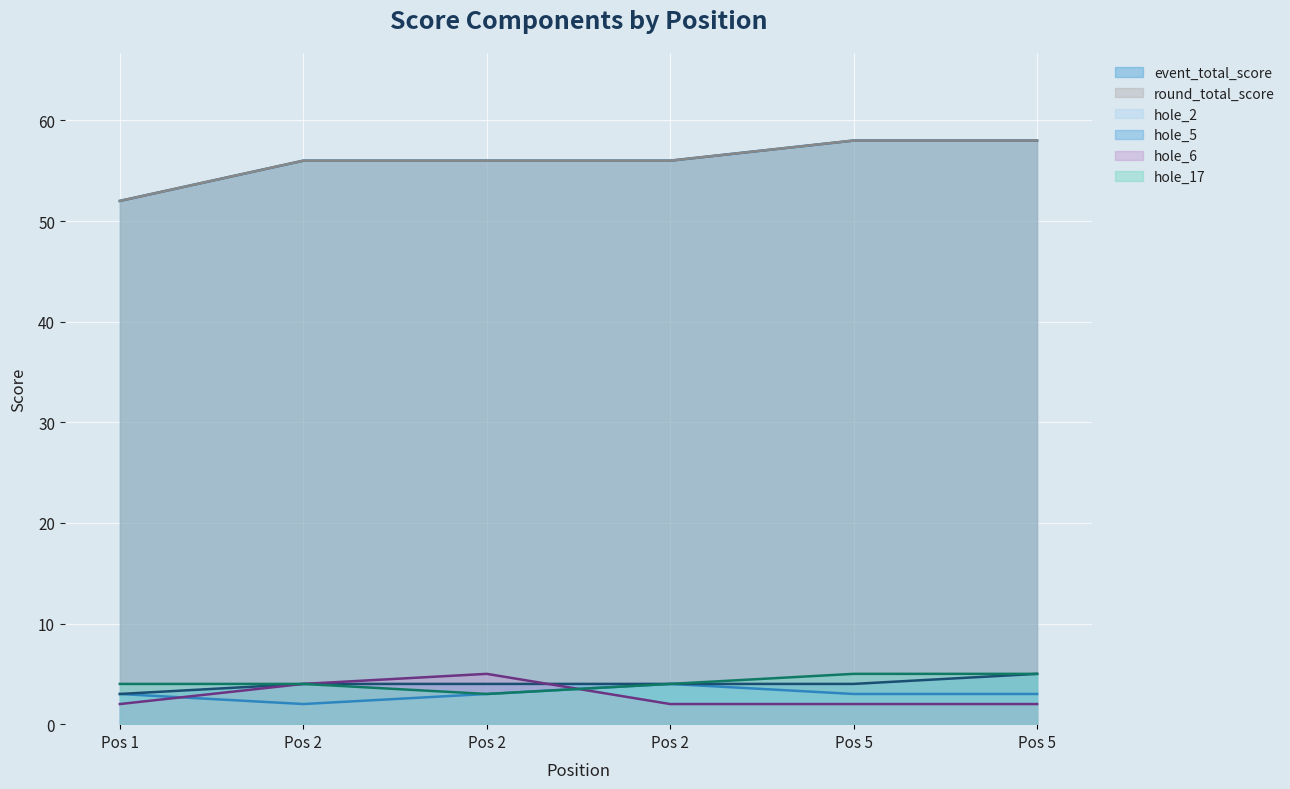

Does the chart display data point markers on the line(s)?

No